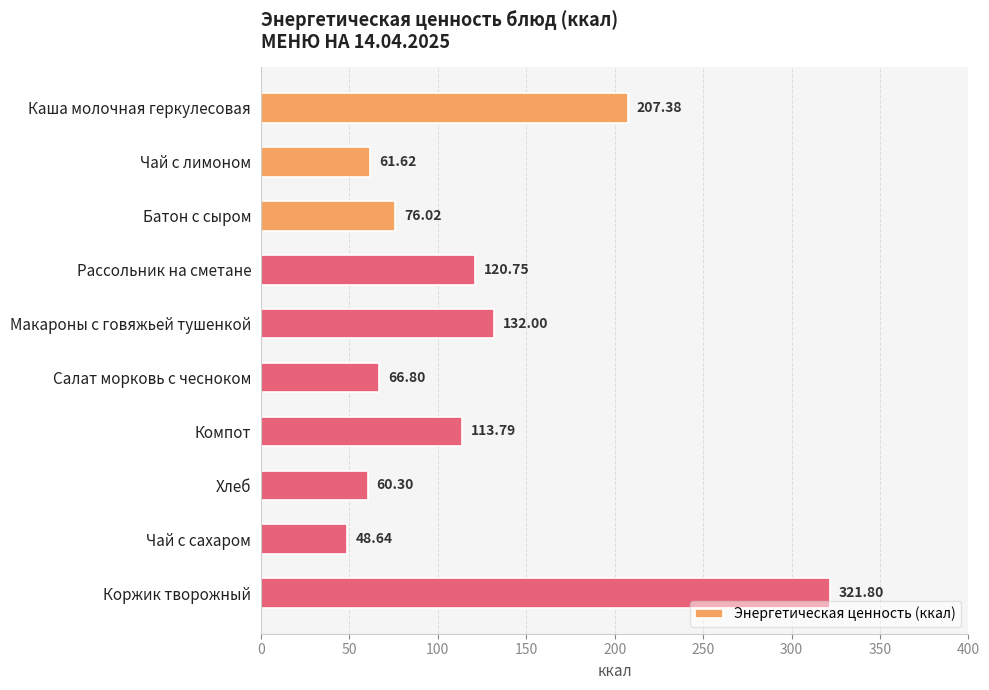

What is the change in value from Салат морковь с чесноком to Хлеб?

-6.5